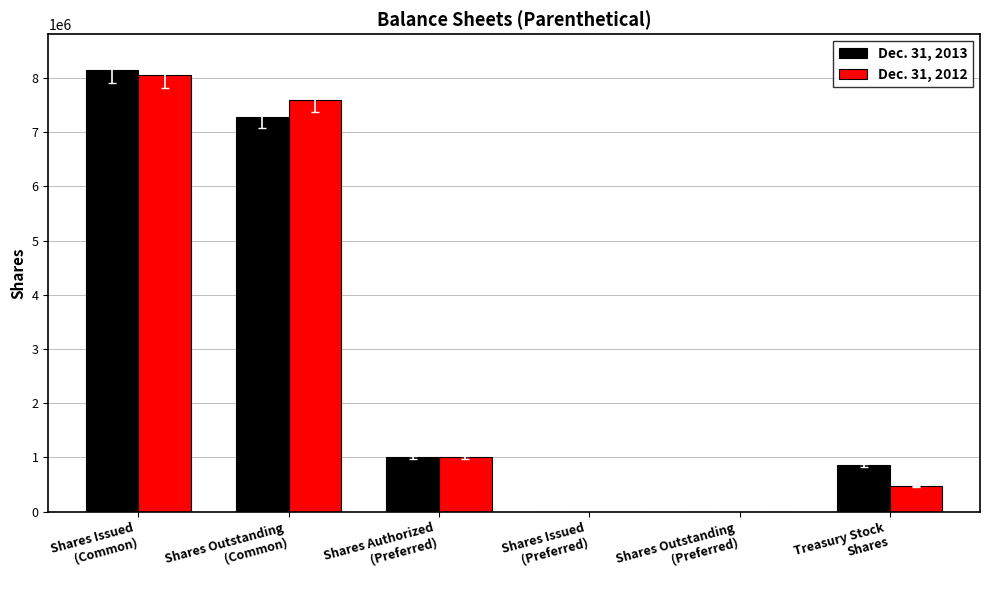

What is the average value of the Dec. 31, 2013 series?

2880833